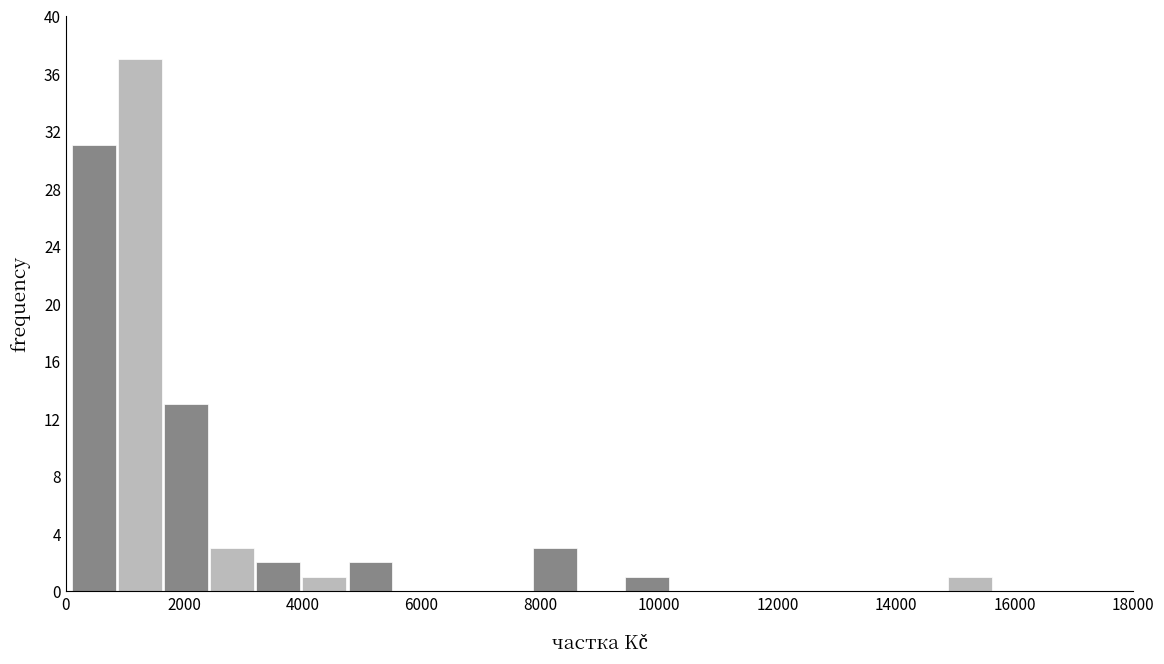

Around what value on the x-axis is the tallest bar? Give the approximate position of its centre, as read against the axis.

1200